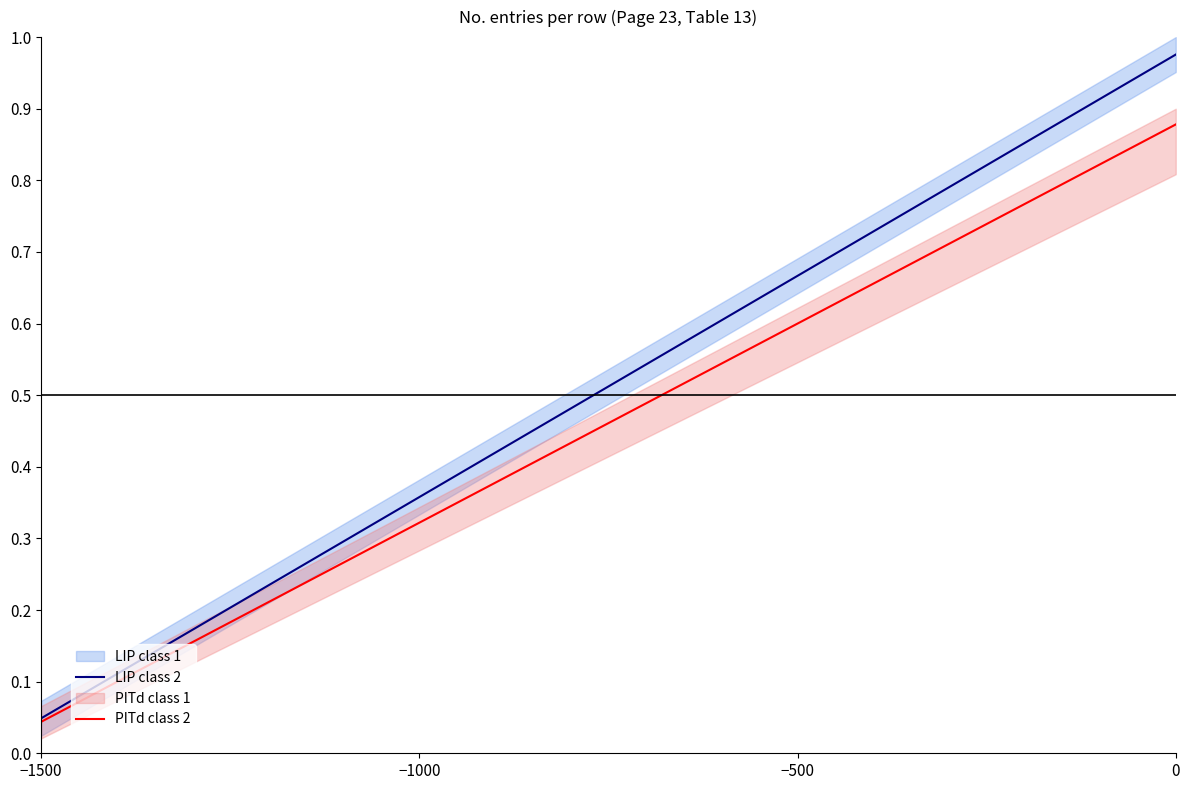

Where is PITd class 2 nearest to the value 0?

−1500